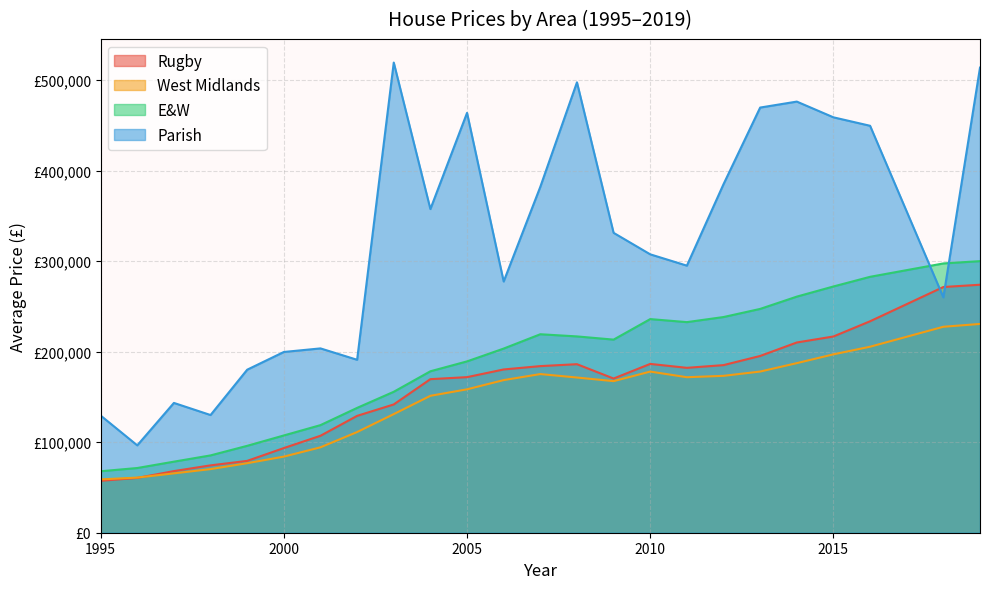

Rank the series by their maximum value, from lowest to highest.

West Midlands, Rugby, E&W, Parish